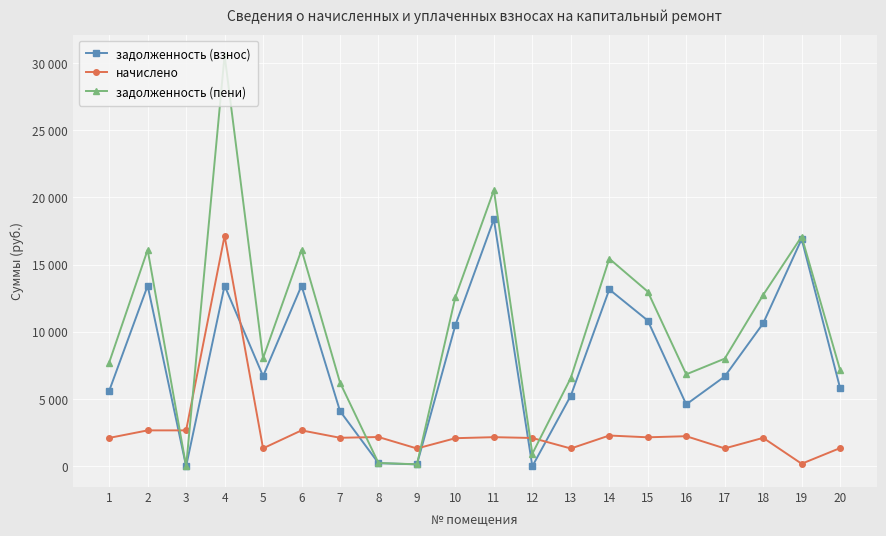

Is this an area chart (filled region under the line)?

No